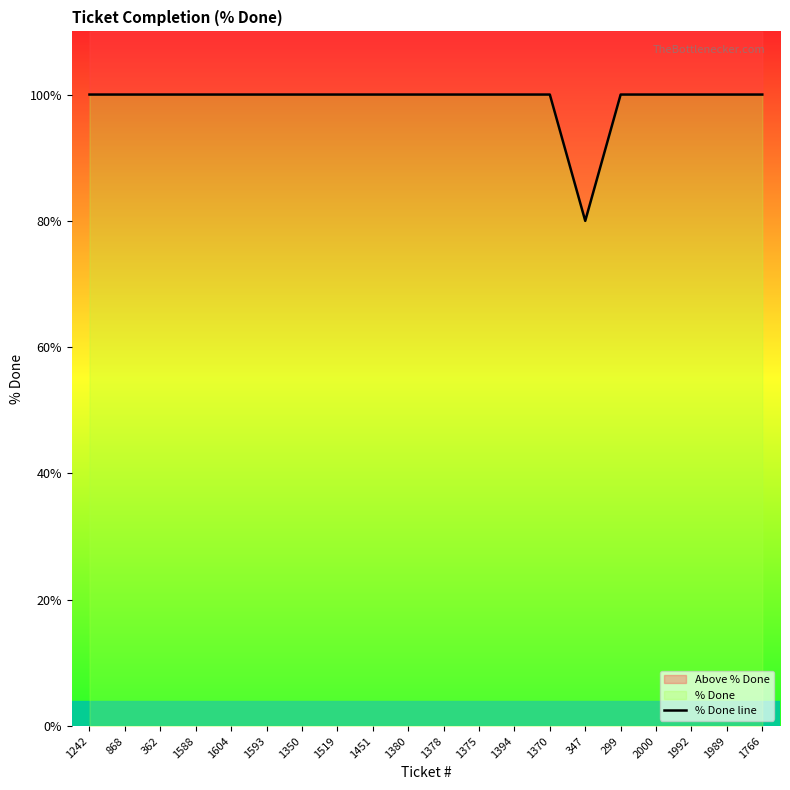

How many lines are shown in the chart?

1